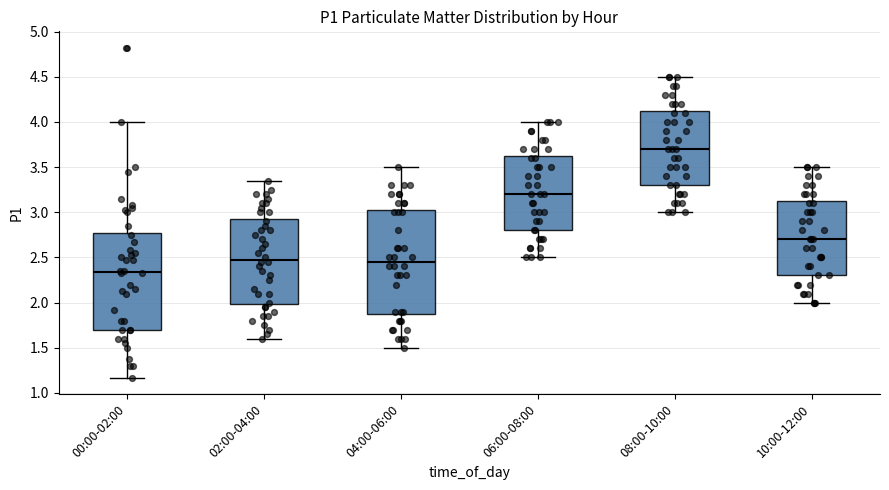

Which box's median line is the highest?

08:00-10:00